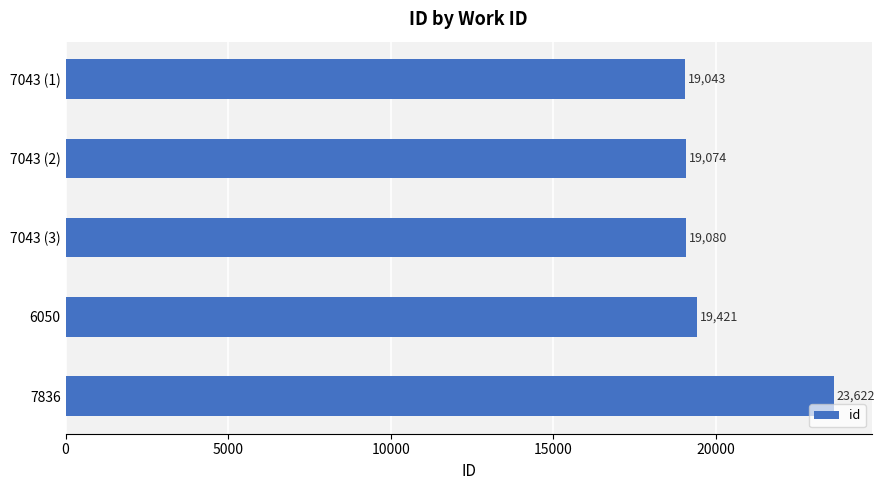

Rank the categories by value from lowest to highest.

7043 (1), 7043 (2), 7043 (3), 6050, 7836